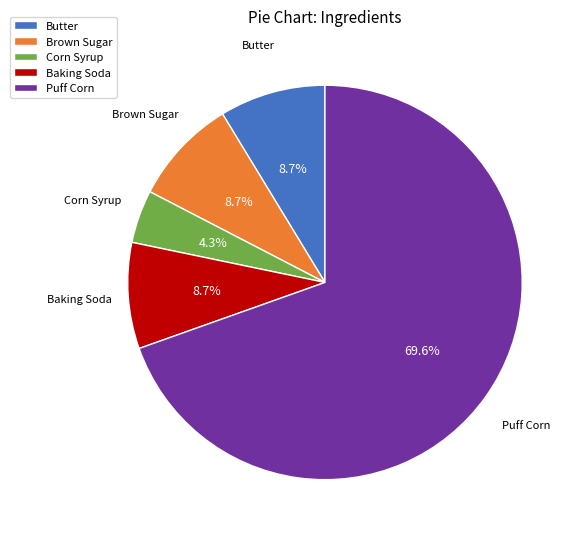

Approximately how many times larger is the value at Baking Soda compared to Butter?

1.0